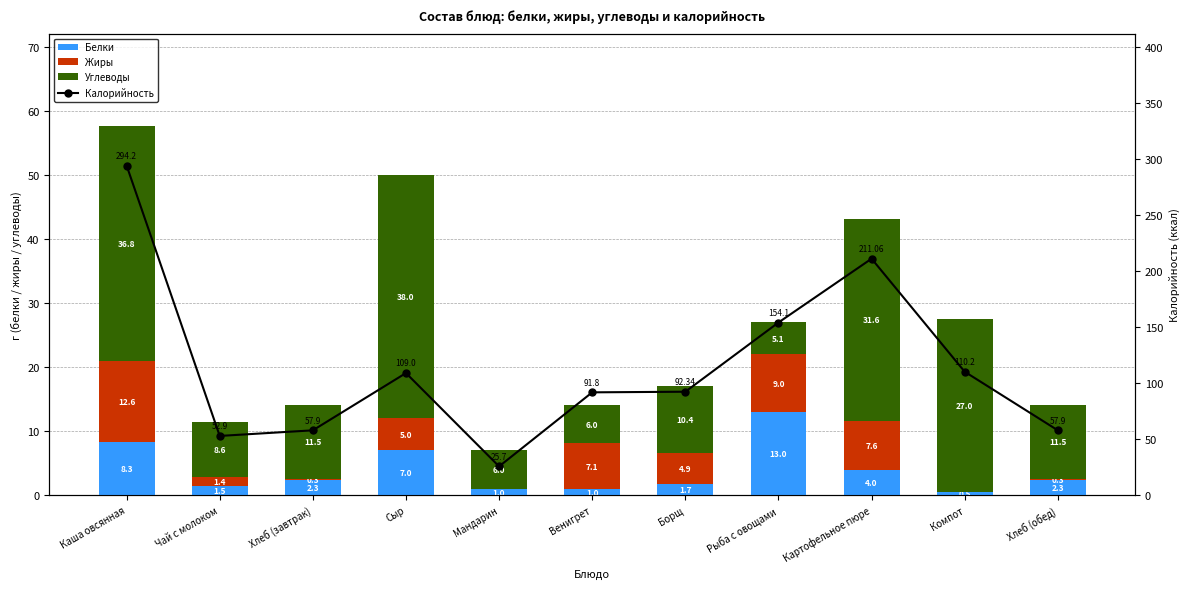

How many series are shown in this chart?

4